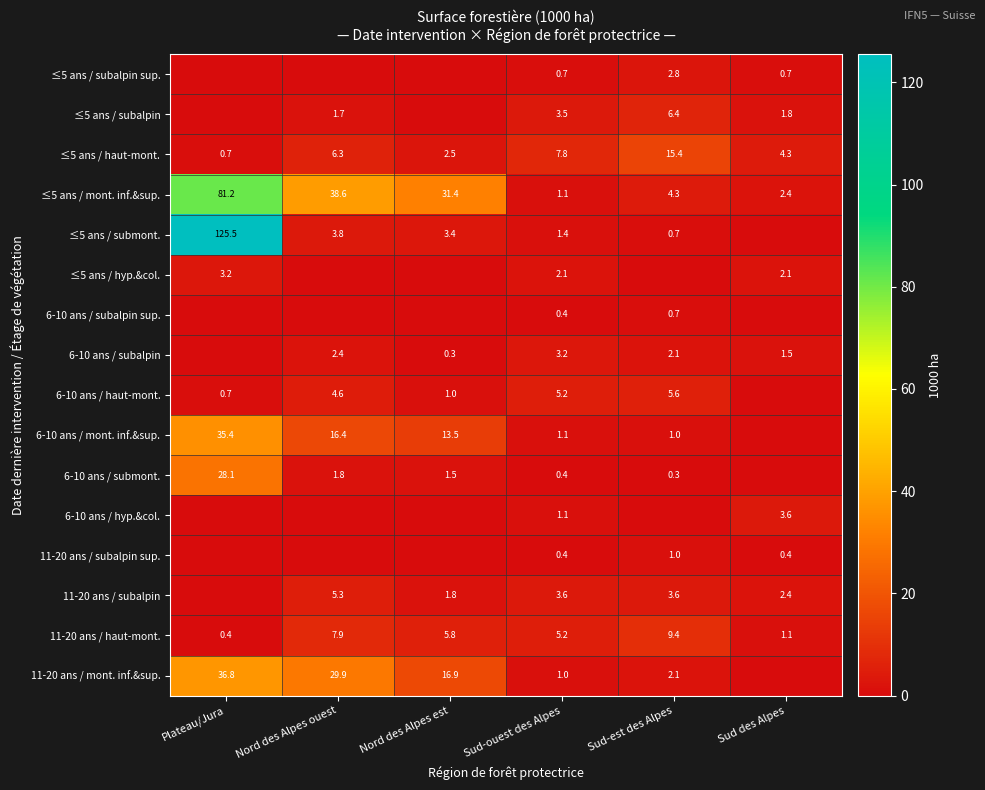

Is it true that ≤5 ans / subalpin equals 1.7 at Nord des Alpes ouest?

True